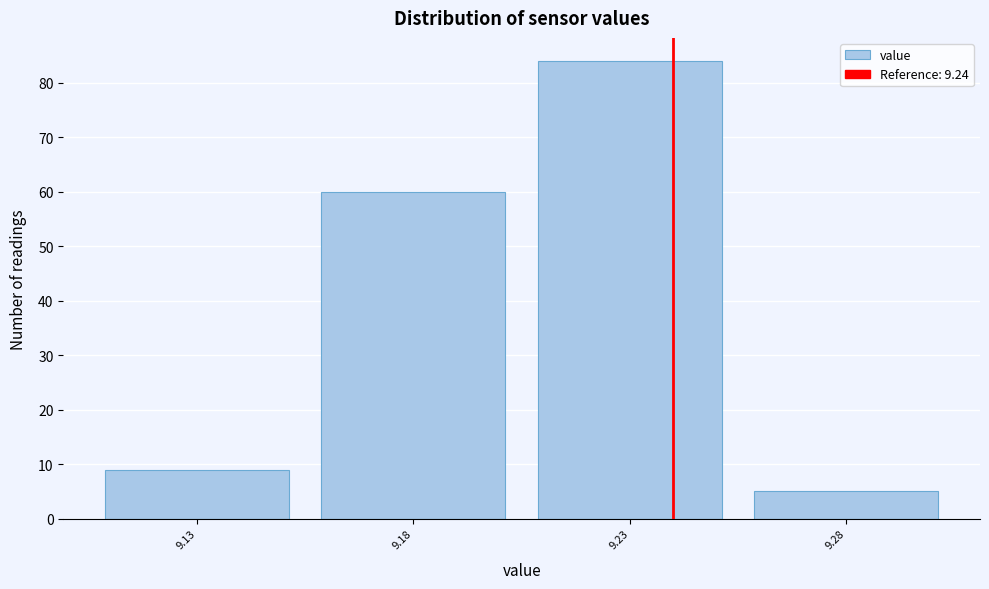

Which range on the x-axis has the tallest bar?

9.205 to 9.255